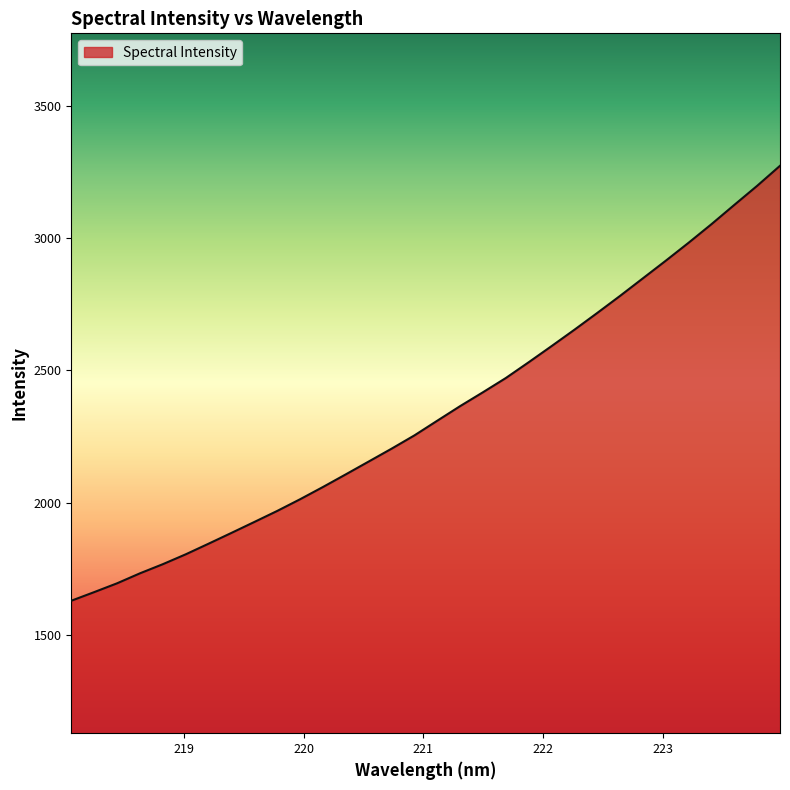

What is the maximum value shown in the chart?

3272.6